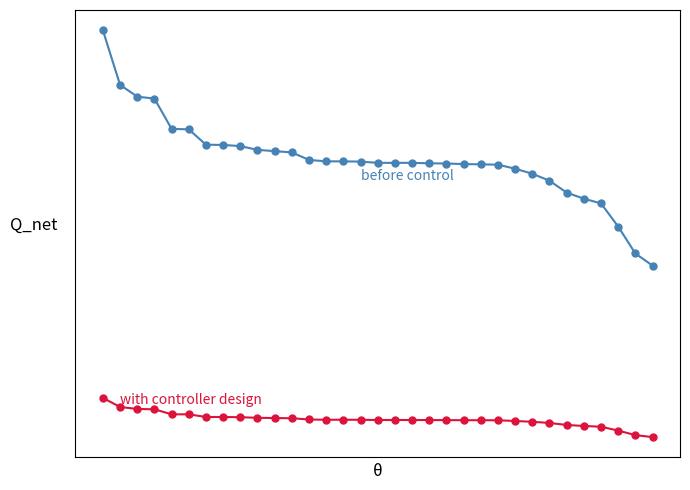

Reading left to right, extract all data points from this chart.

before control: 15526	13606	13191	13124	12057	12041	11501	11492	11451	11319	11274	11229	10965	10914	10914	10905	10862	10862	10862	10846	10838	10819	10809	10798	10656	10479	10233	9815	9600	9435	8620	7671	7245
with controller design: 2588	2268	2199	2187	2010	2009	1917	1915	1909	1887	1879	1872	1828	1819	1819	1818	1810	1810	1810	1808	1806	1803	1802	1800	1776	1747	1706	1636	1600	1573	1437	1279	1208